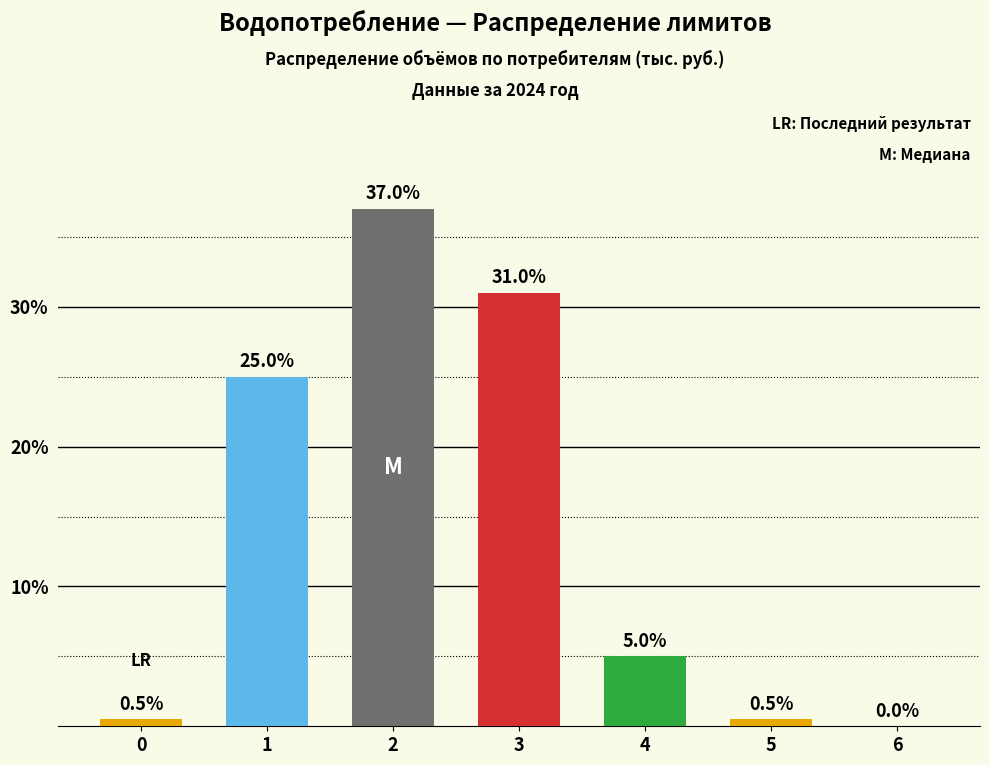

Reading right to left, extract all data points from this chart.

6=0.0	5=0.5	4=5.0	3=31.0	2=37.0	1=25.0	0=0.5